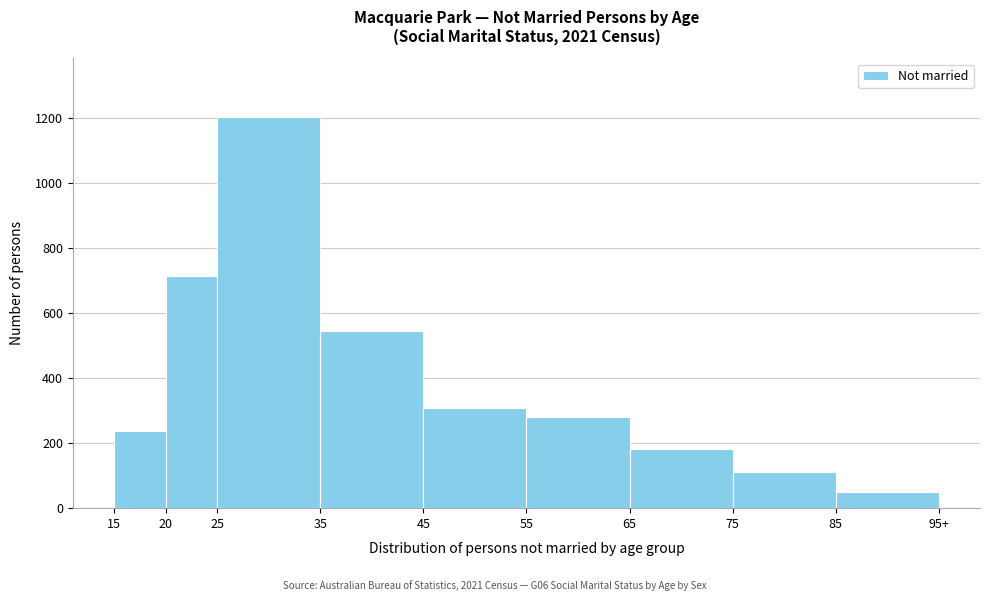

Reading left to right, what are all the values shown in this chart?

15=237	20=713	25=1202	35=543	45=307	55=280	65=183	75=112	85=49